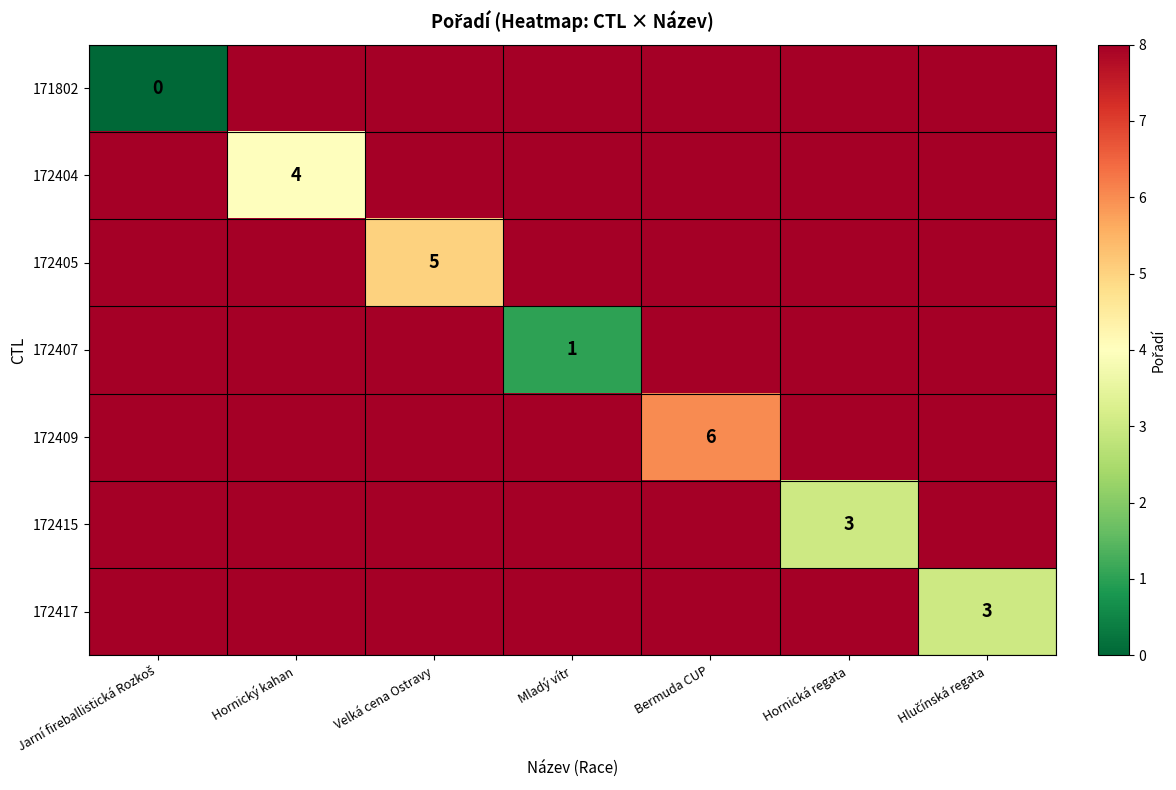

Read the 172409 value at Bermuda CUP.

6